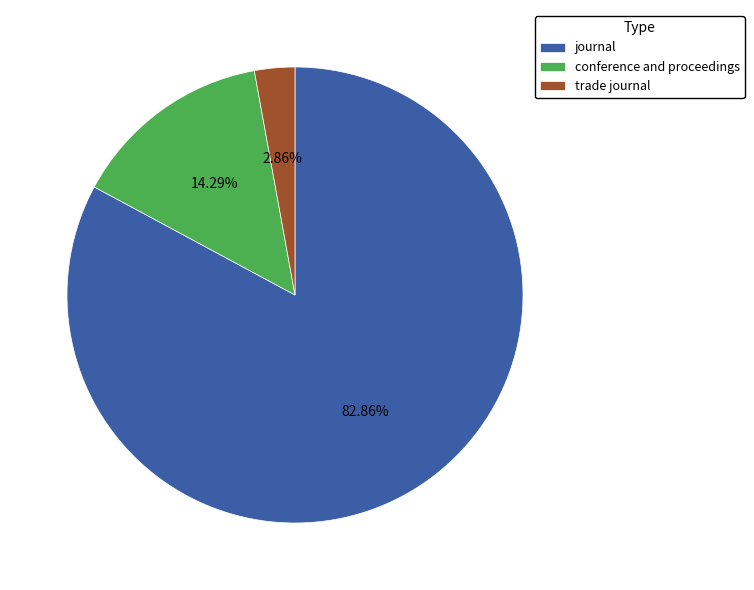

Which has a higher value, trade journal or conference and proceedings?

conference and proceedings